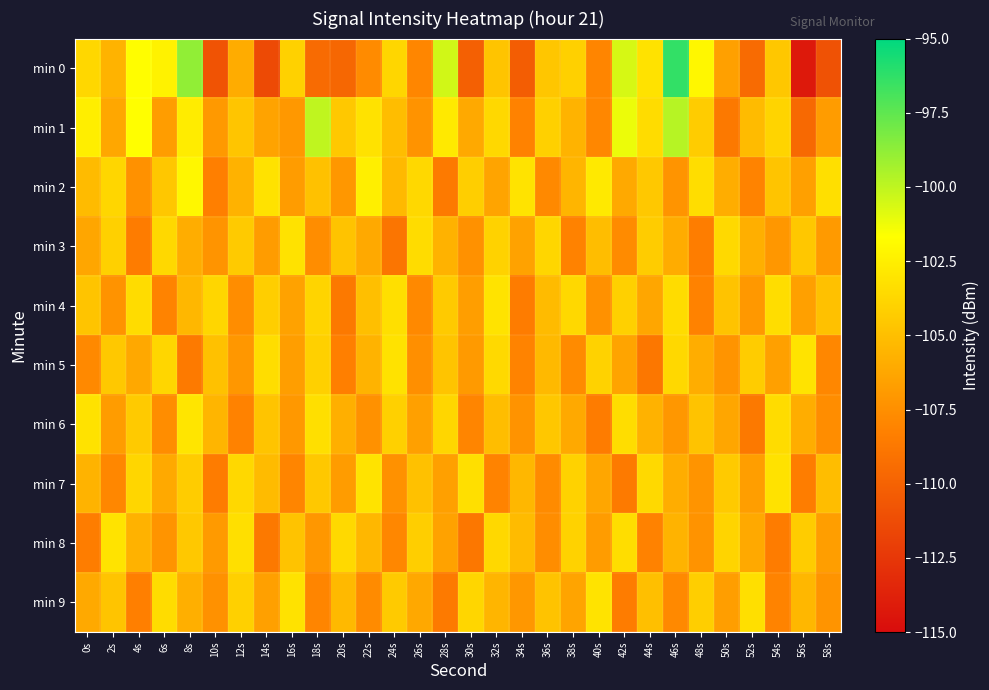

At 24s, list the series in order from smallest to largest.

min 3, min 8, min 7, min 2, min 1, min 9, min 6, min 0, min 4, min 5